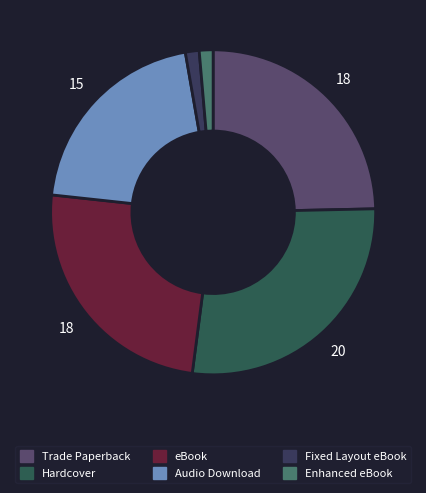

Is it true that eBook is 39% of the pie?

False